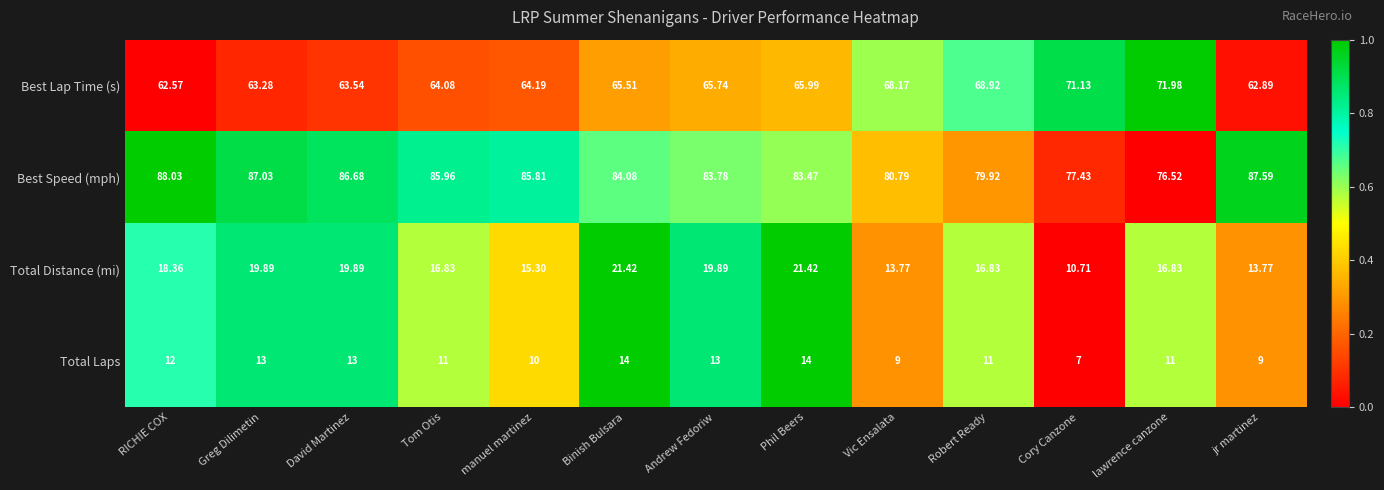

At Tom Otis, list the series in order from largest to smallest.

Best Speed (mph), Best Lap Time (s), Total Distance (mi), Total Laps